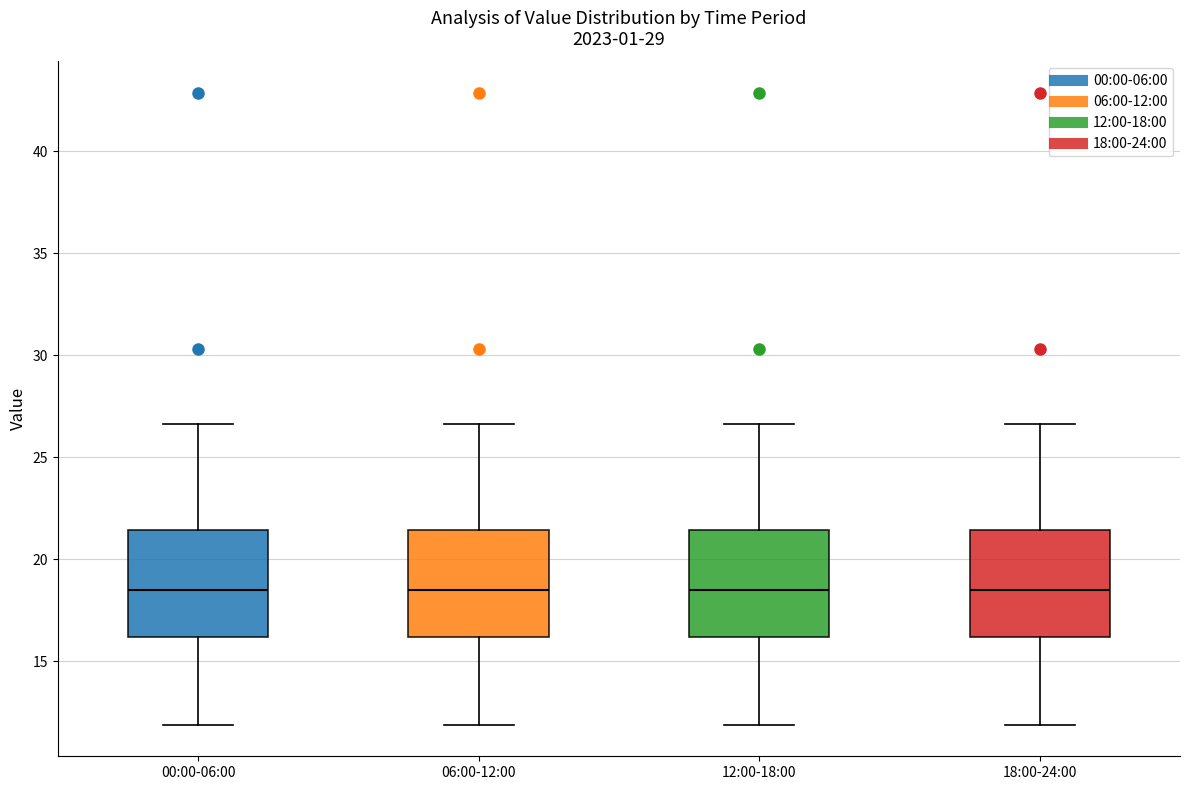

Reading left to right, transcribe this box plot: for each box, give where its median line is, the range the box spans, and where its two whiskers end, as read against the y-axis. The values are not printed on the chart, so give them approximately, as read against the axis.

00:00-06:00: median 18.5, box 16.0 to 21.5, whiskers 12.0 to 26.5
06:00-12:00: median 18.5, box 16.0 to 21.5, whiskers 12.0 to 26.5
12:00-18:00: median 18.5, box 16.0 to 21.5, whiskers 12.0 to 26.5
18:00-24:00: median 18.5, box 16.0 to 21.5, whiskers 12.0 to 26.5